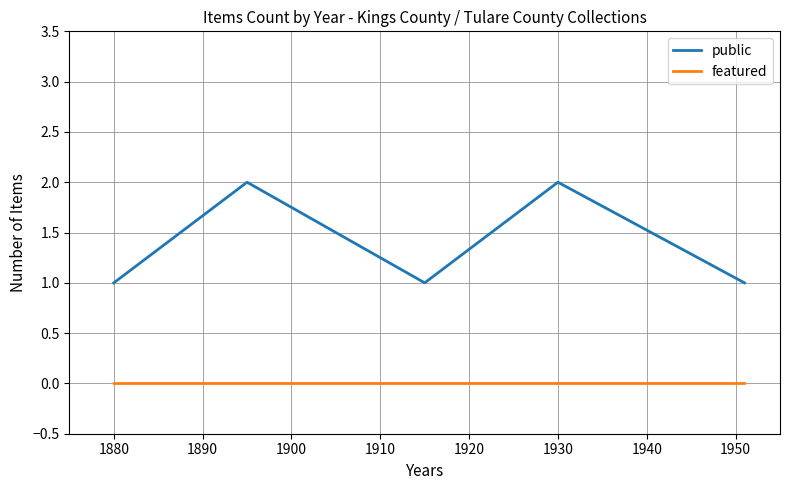

Which series has the widest spread of values?

public